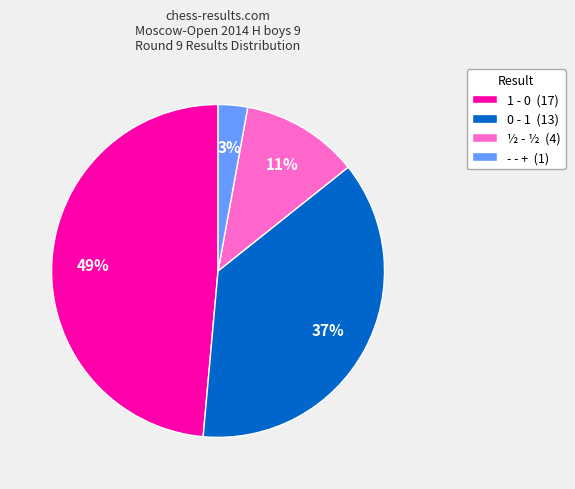

Is there any slice that represents more than half of the pie?

No